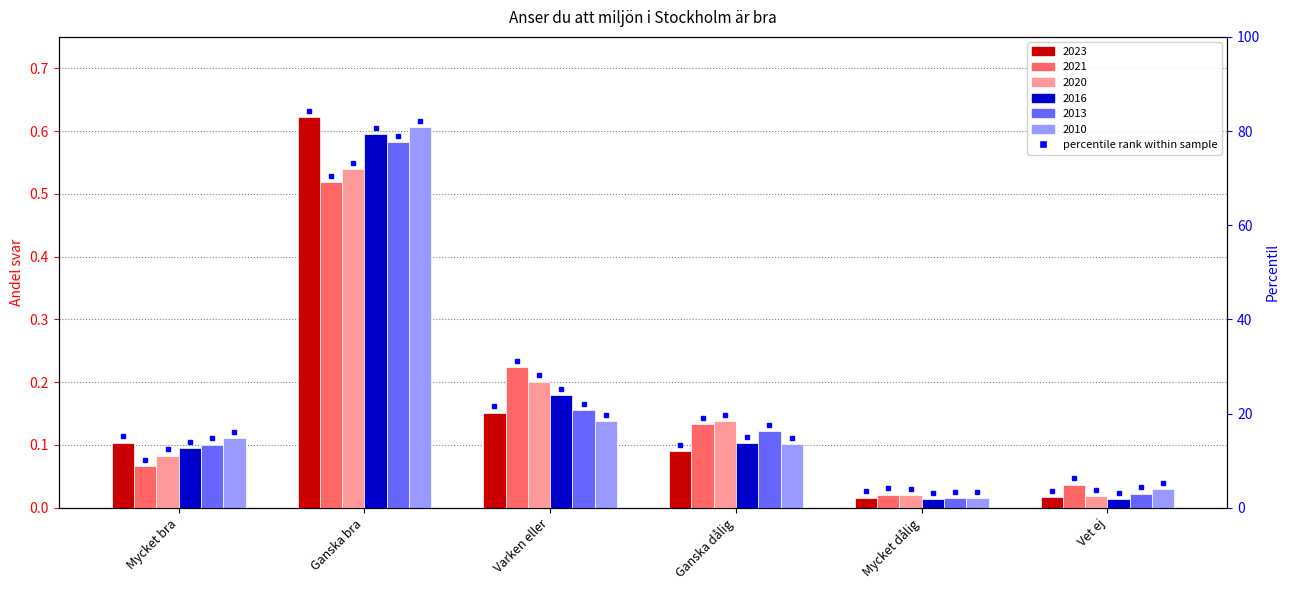

Which category has the lowest value in the 2021 series?

Mycket dålig